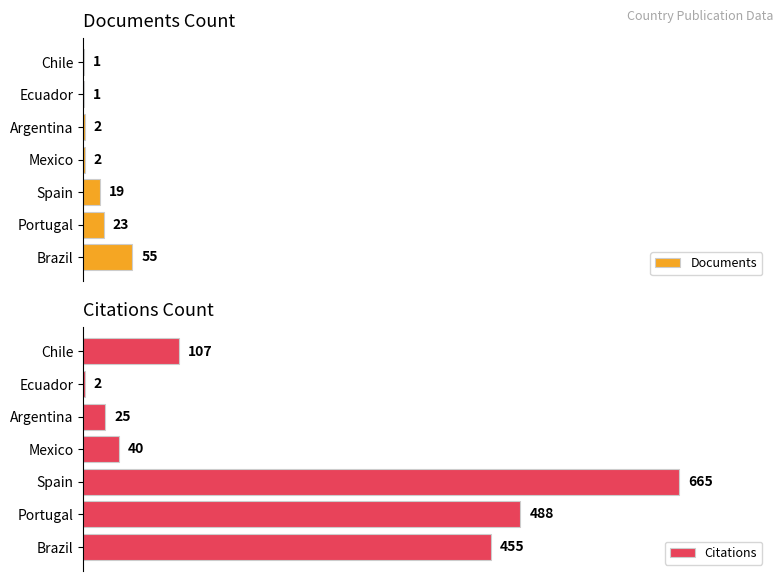

Are the bars horizontal?

Yes